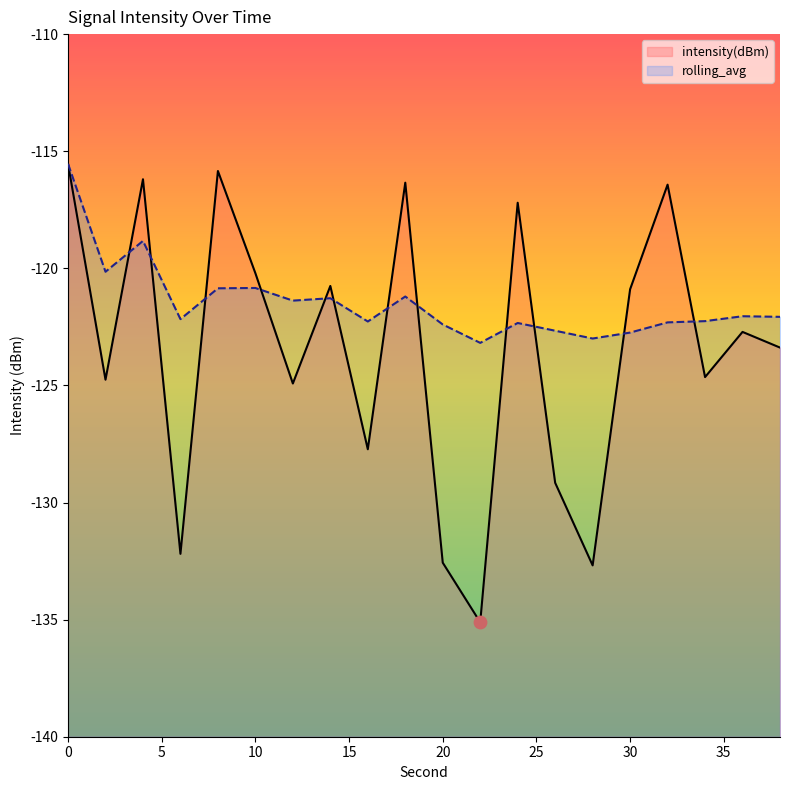

Which series has the largest Y range (max minus min)?

intensity(dBm)